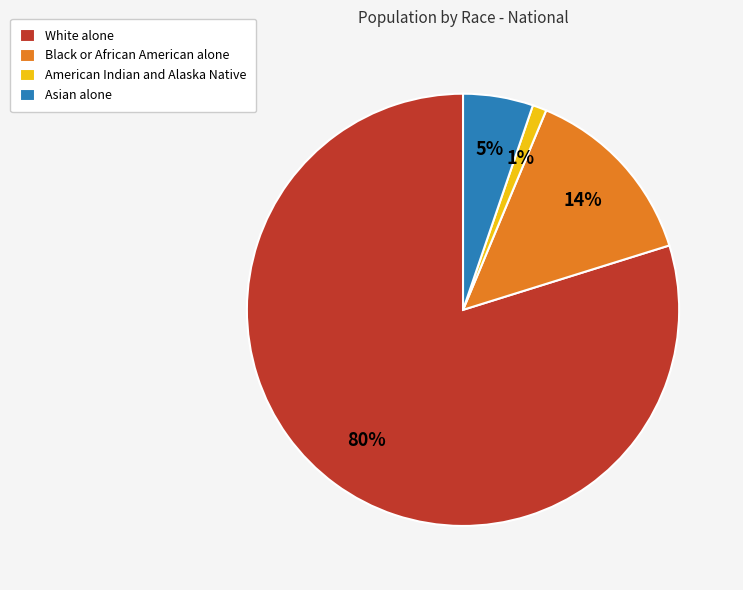

Is White alone the majority of the pie?

Yes